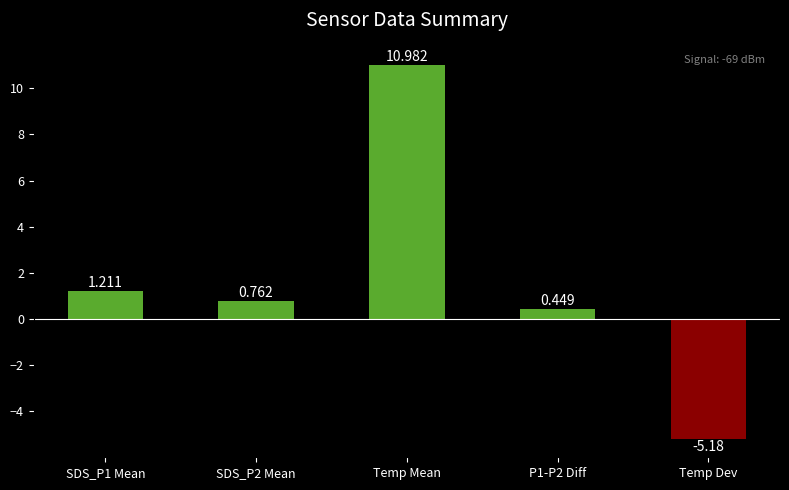

Which category has the lowest value across all series?

Temp Dev